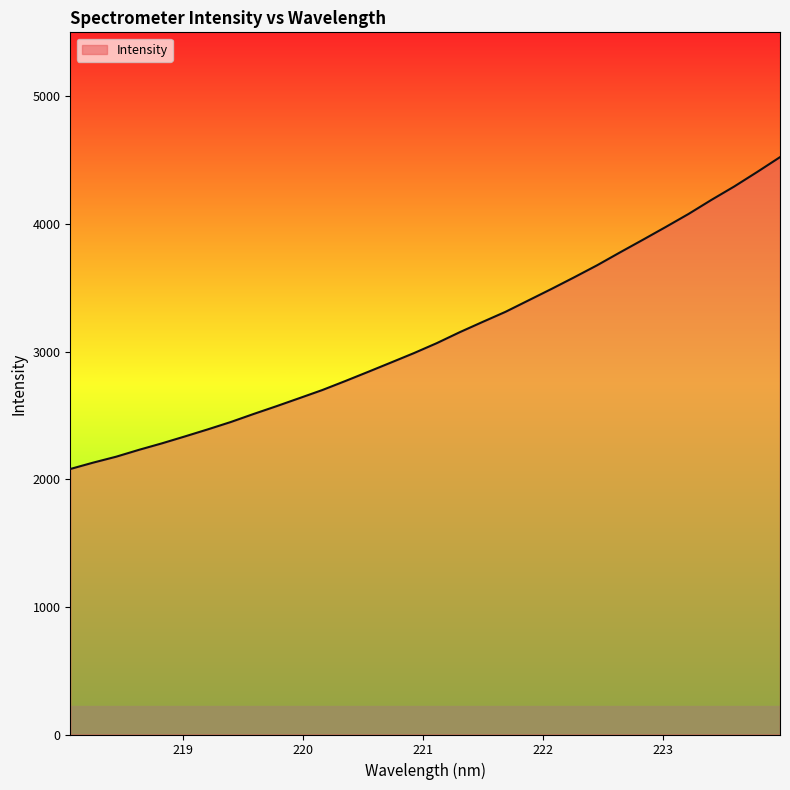

What is the greatest value displayed?

4522.4